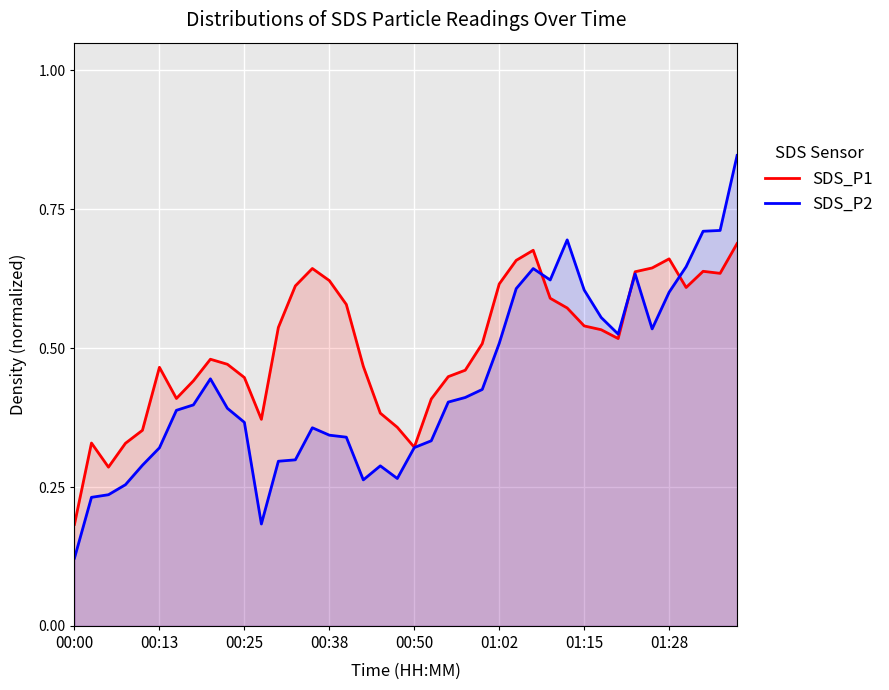

Which category has the lowest value in the SDS_P2 series?

00:00